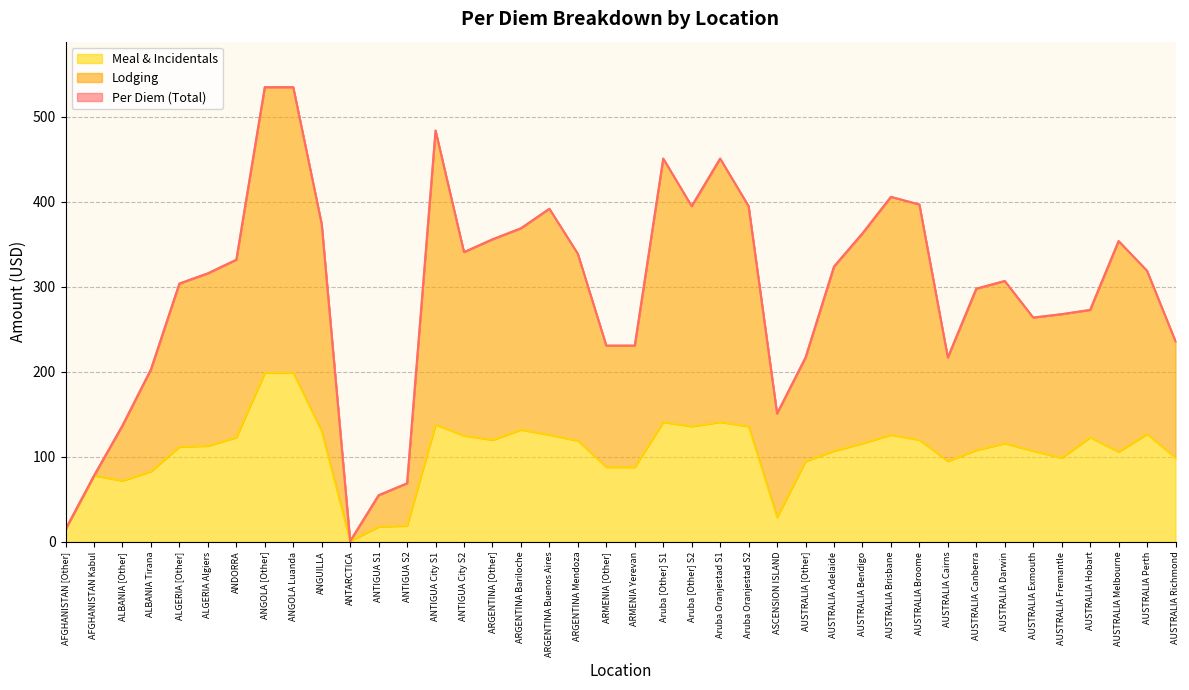

What position from the left is AUSTRALIA [Other]?

27